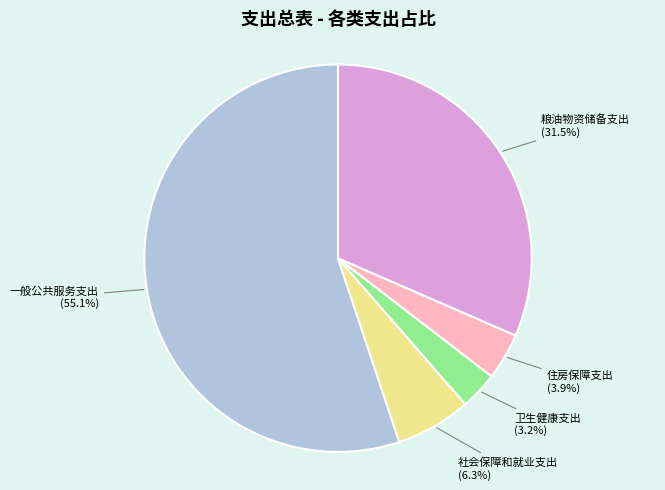

Approximately how many times larger is the value at 粮油物资储备支出 compared to 社会保障和就业支出?

5.0